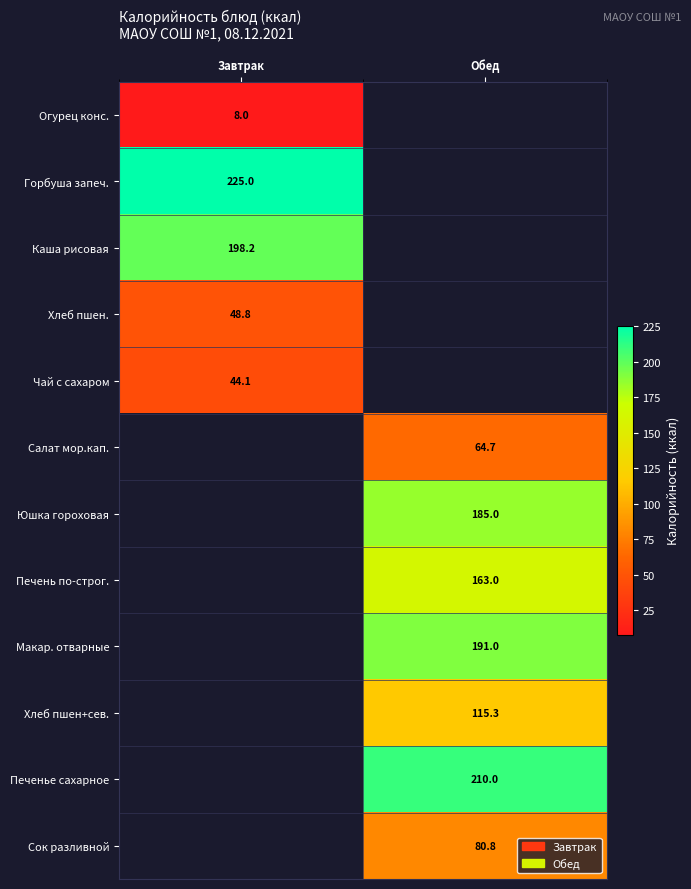

How many categories are shown in the chart?

2